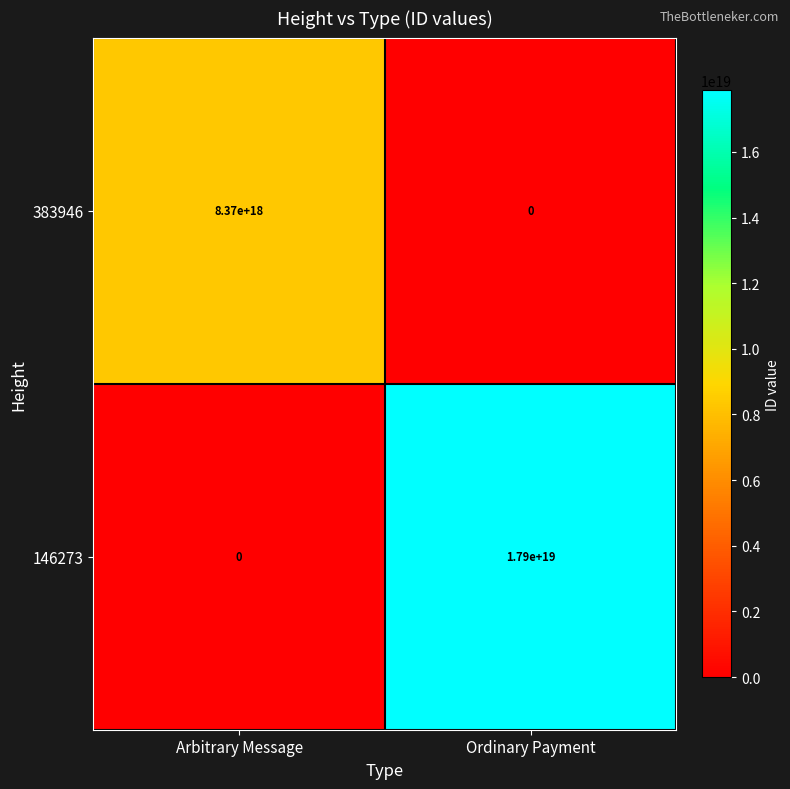

Rank the categories by 146273 value from lowest to highest.

Arbitrary Message, Ordinary Payment